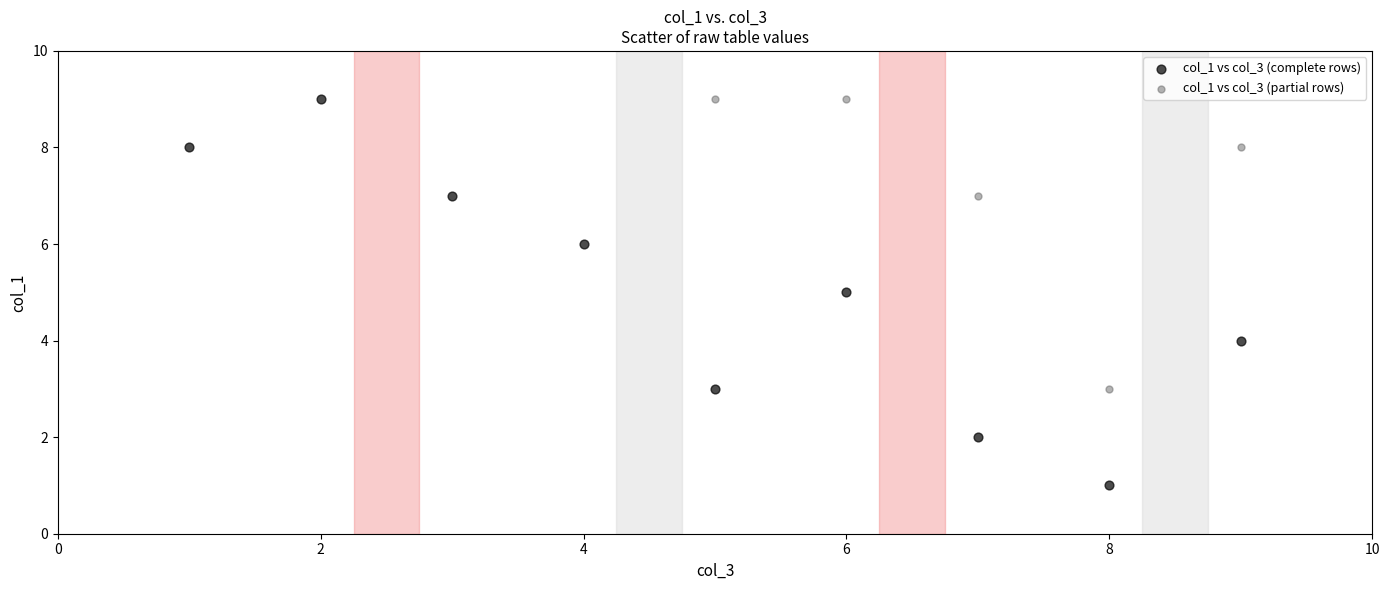

Which series reaches the minimum Y coordinate?

col_1 vs col_3 (complete rows)